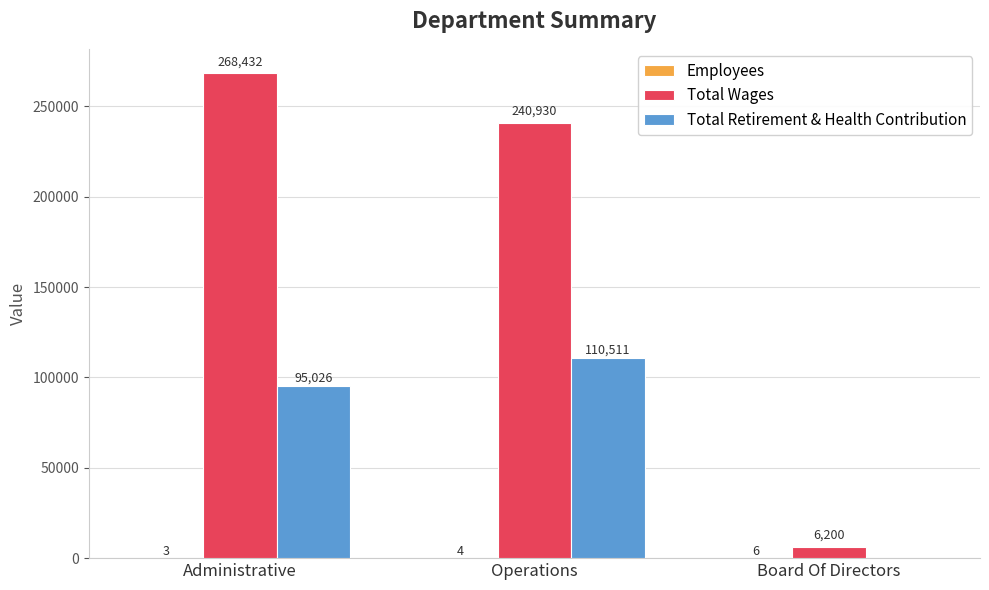

How many data points does each series have?

3